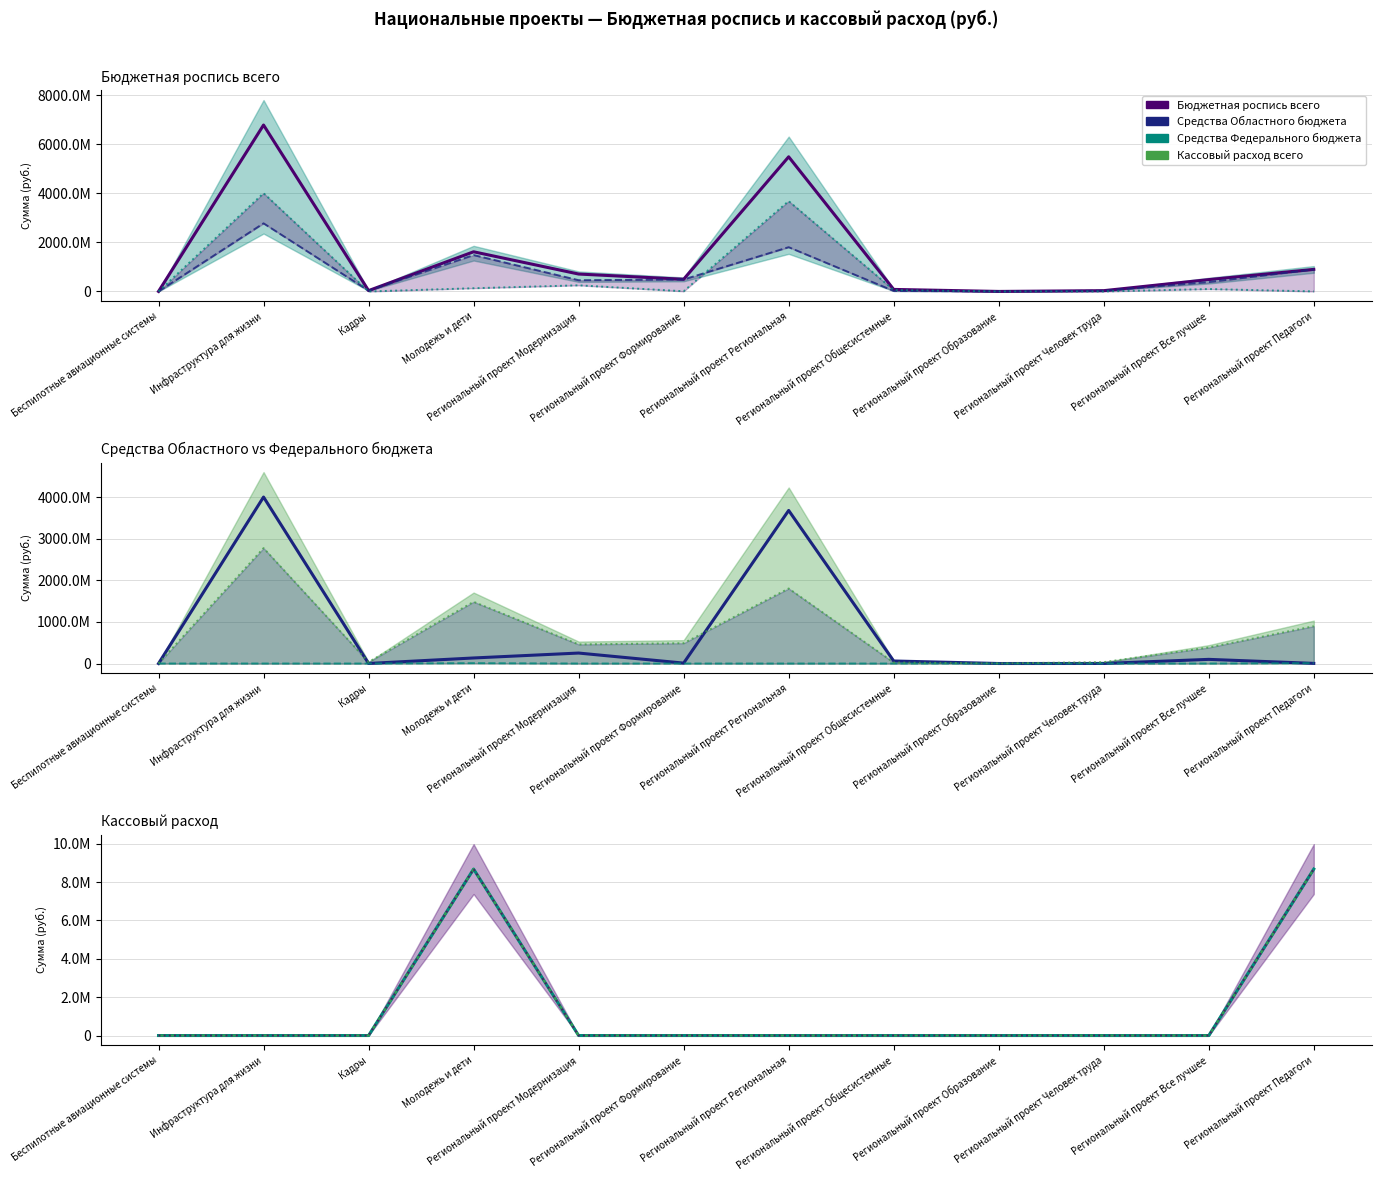

Reading right to left, extract all data points from this chart.

Бюджетная роспись всего: 901455653.6	484715790.4	34020620.0	2681134.0	84475463.9	5490204098.4	498558690.0	711607690.0	1618671920.7	36701754.0	6784845942.3	3000000.0
Средства Федерального бюджета (роспись): 898460400.0	384828900.0	33000000.0	2600700.0	23741200.0	1805805800.0	488680100.0	459712800.0	1485244000.0	35600700.0	2777939900.0	3000000.0
Средства Областного бюджета (роспись): 2995253.6	99886890.4	1020620.0	80434.0	60734263.9	3684398298.4	9878590.0	251894890.0	133427920.7	1101054.0	4006906042.3	0.0
Кассовый расход всего: 8680248.0	0.0	0.0	0.0	0.0	0.0	0.0	0.0	8680248.0	0.0	0.0	0.0